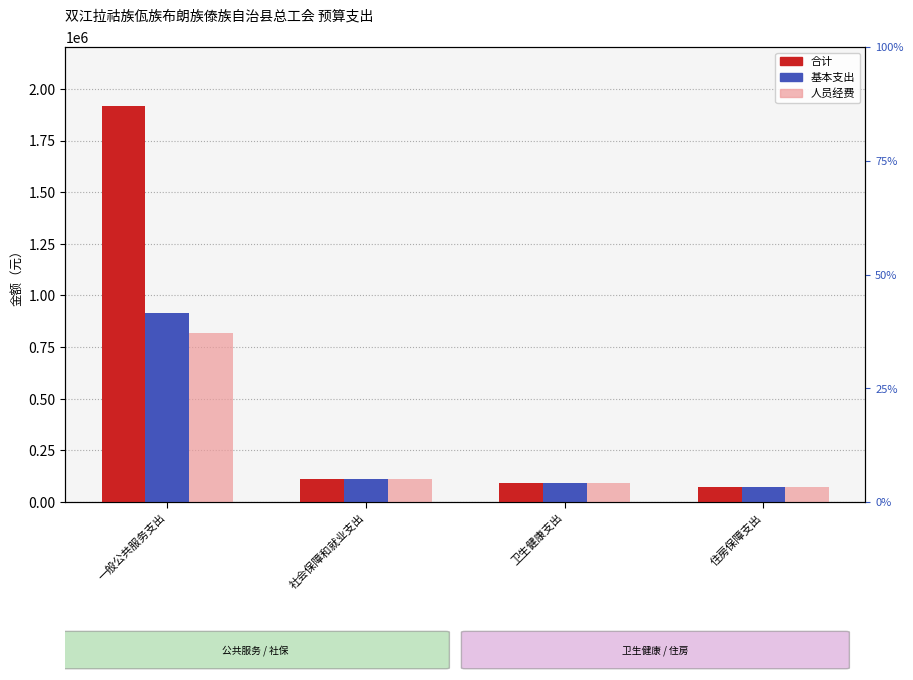

Read the 基本支出 value at 社会保障和就业支出.

111344.3